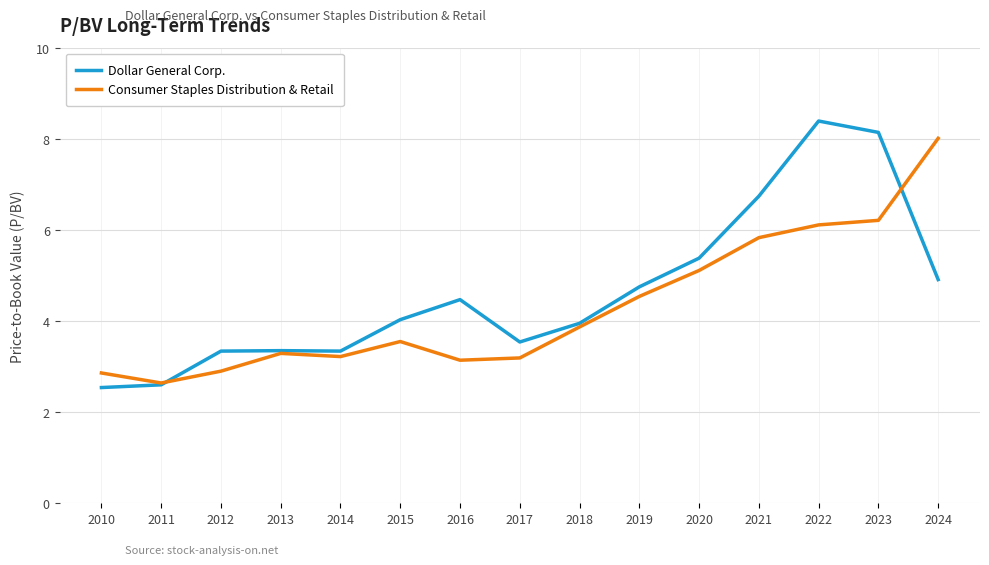

In Consumer Staples Distribution & Retail, how many points are lower than both neighbors (excluding endpoints)?

3